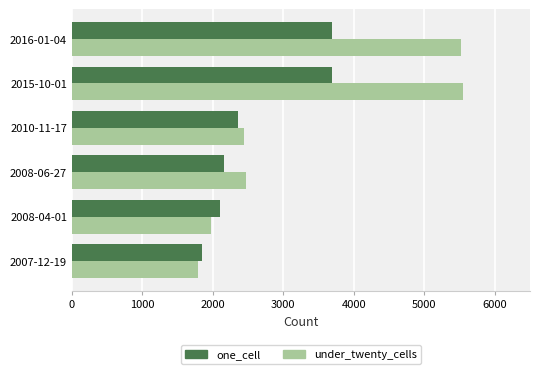

How many values in the one_cell series are below 2359?

3